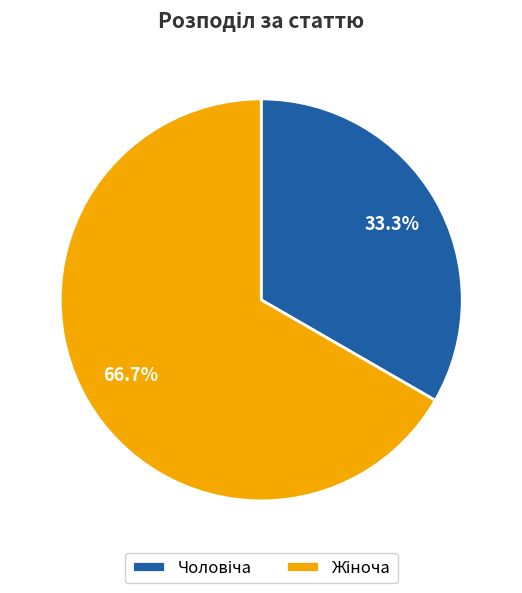

Is there a majority slice in this chart?

Yes